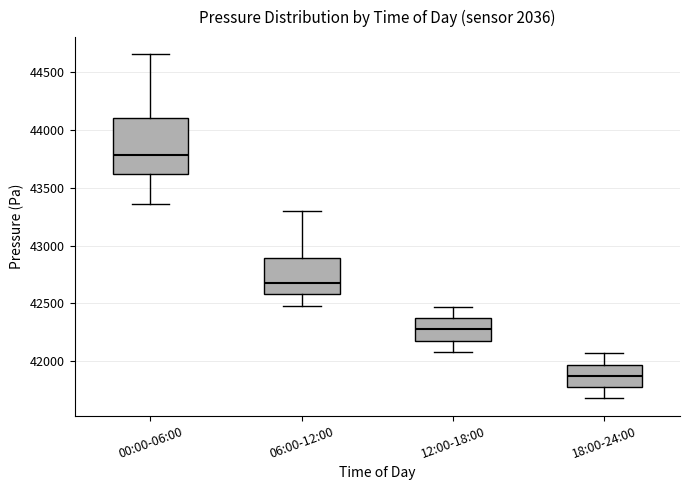

Reading left to right, read every box against the y-axis: the position of its median line, the range the box covers, and the ends of its whiskers. The values are not printed on the chart, so give them approximately, as read against the axis.

00:00-06:00: median 43800, box 43600 to 44100, whiskers 43350 to 44650
06:00-12:00: median 42700, box 42600 to 42900, whiskers 42500 to 43300
12:00-18:00: median 42300, box 42200 to 42350, whiskers 42100 to 42450
18:00-24:00: median 41900, box 41800 to 41950, whiskers 41700 to 42050